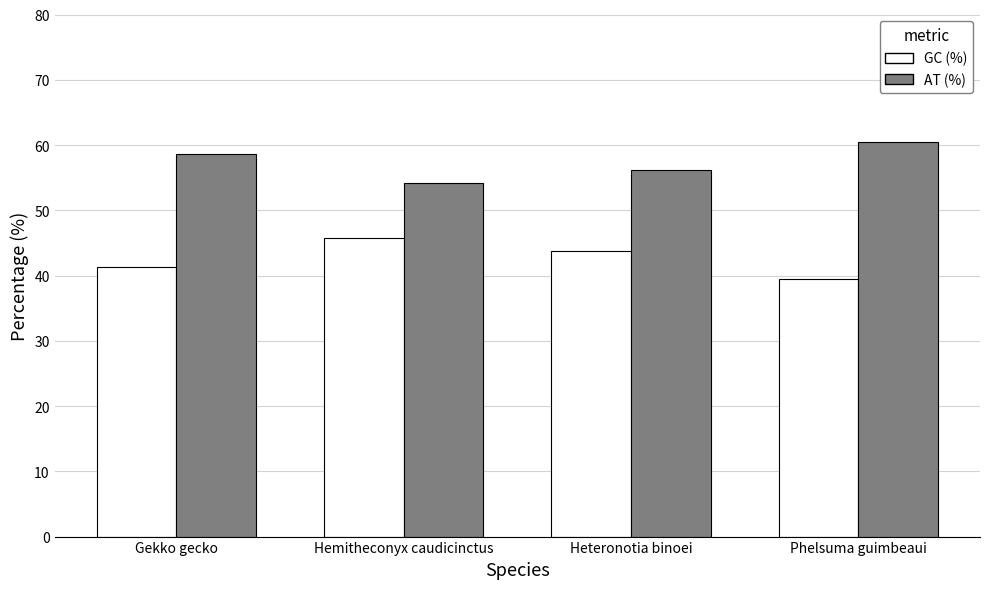

Reading left to right, what are all the values shown in this chart?

GC (%): 41.3	45.8	43.8	39.5
AT (%): 58.7	54.2	56.2	60.5